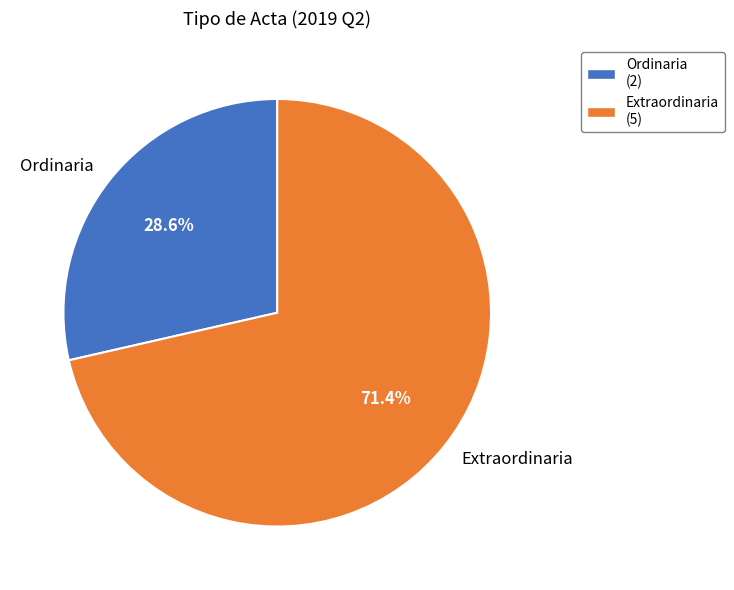

To the nearest percent, what percentage of the pie is Extraordinaria?

71%